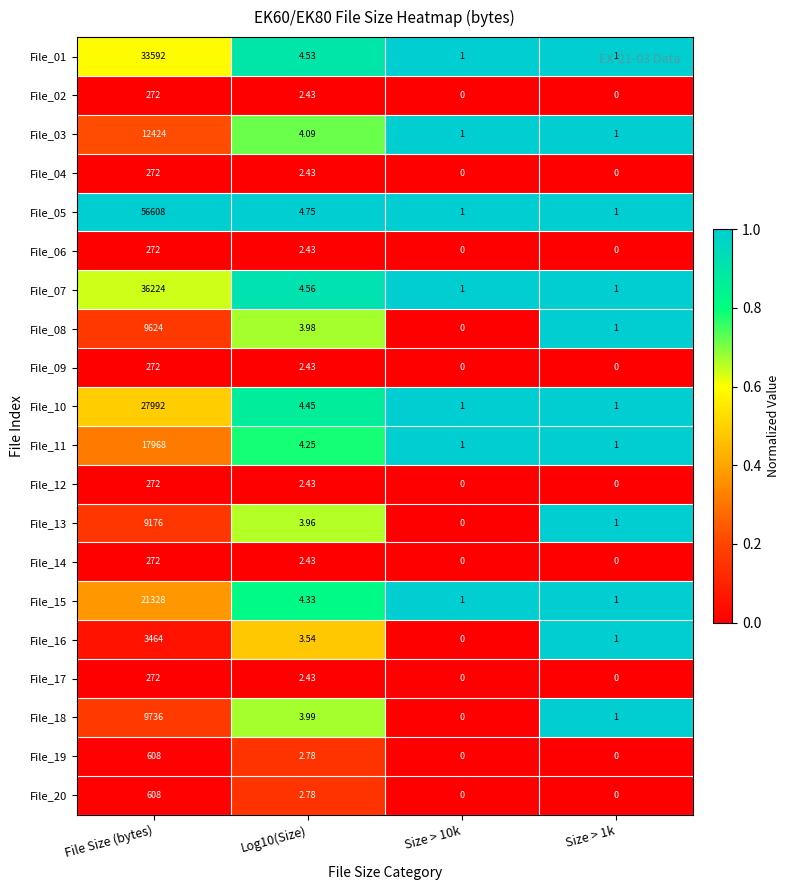

What is the spread (max minus min) of values at Size > 10k?

1.0